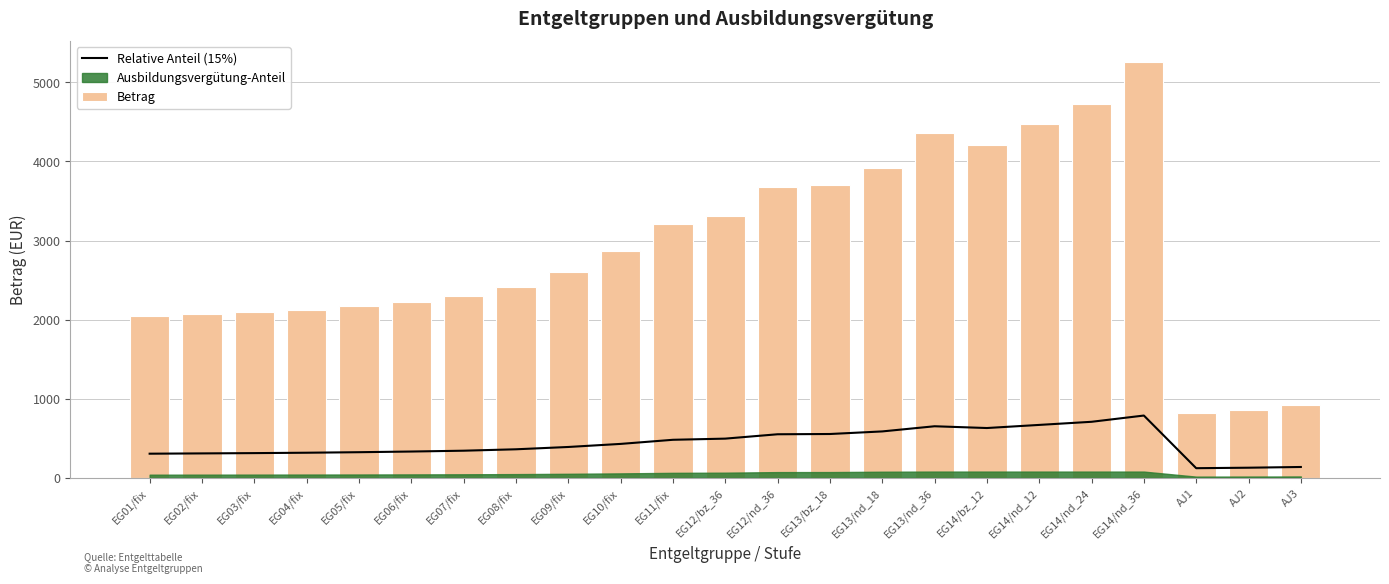

The value of Relative Anteil (15%) at EG14/bz_12 is 864.2. True or false?

False